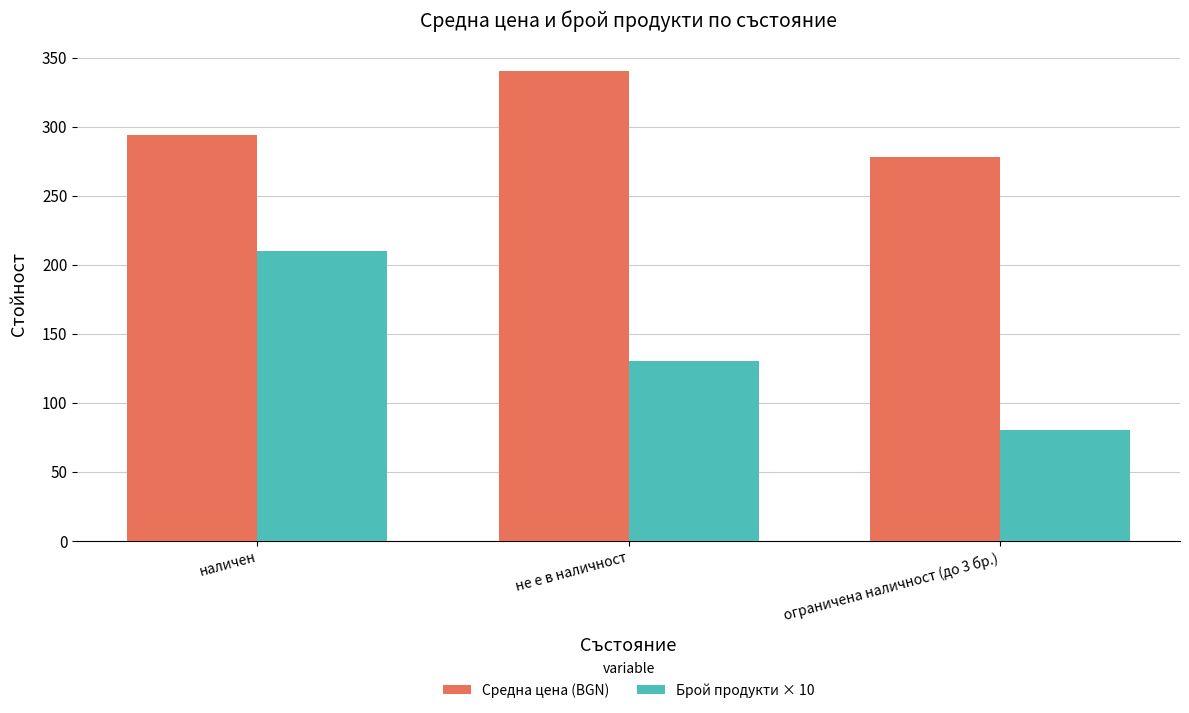

What position from the right is ограничена наличност (до 3 бр.)?

1